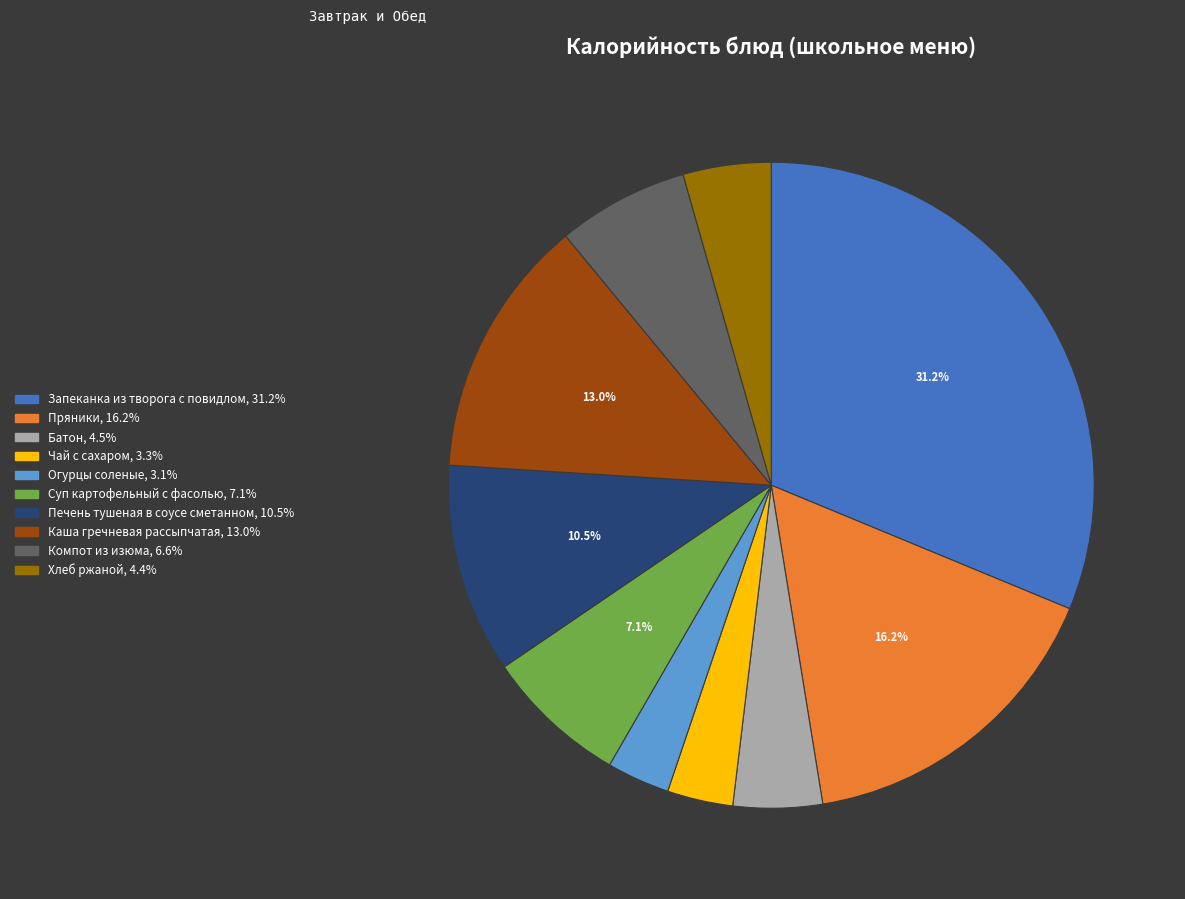

Is the sum of Суп картофельный с фасолью and Батон greater than half?

No